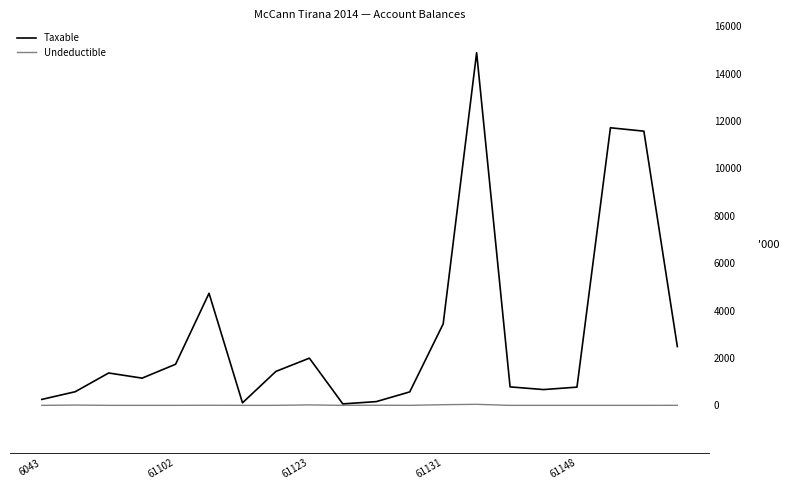

List the series in order of their overall mean, lowest first.

Undeductible, Taxable